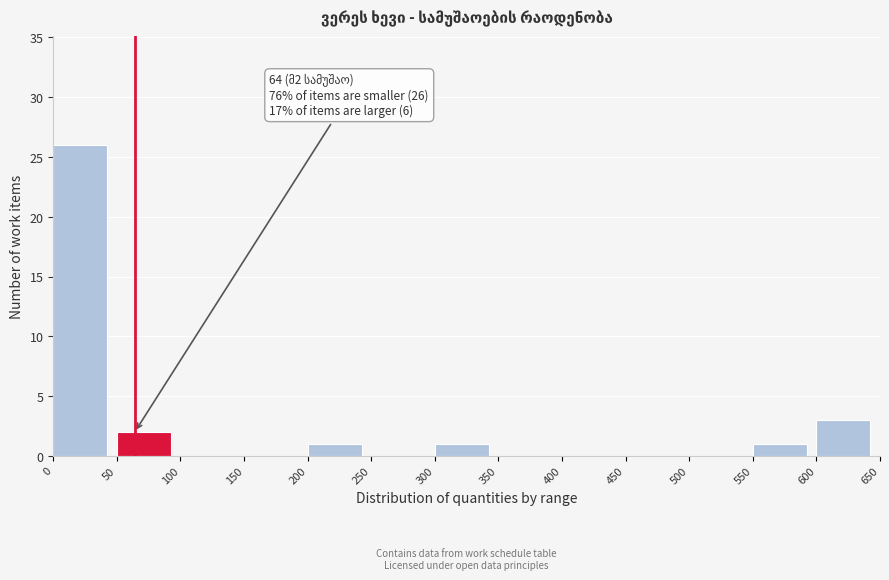

Which range on the x-axis has the tallest bar?

0 to 50